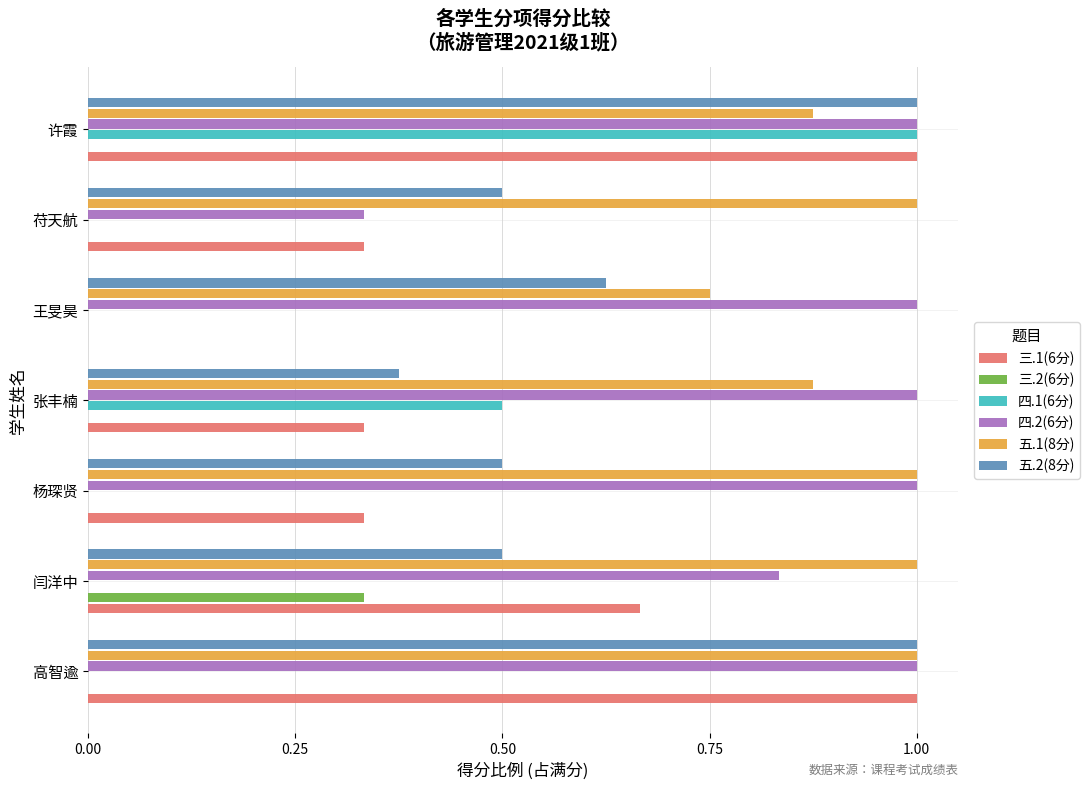

What is the greatest value displayed?

1.0